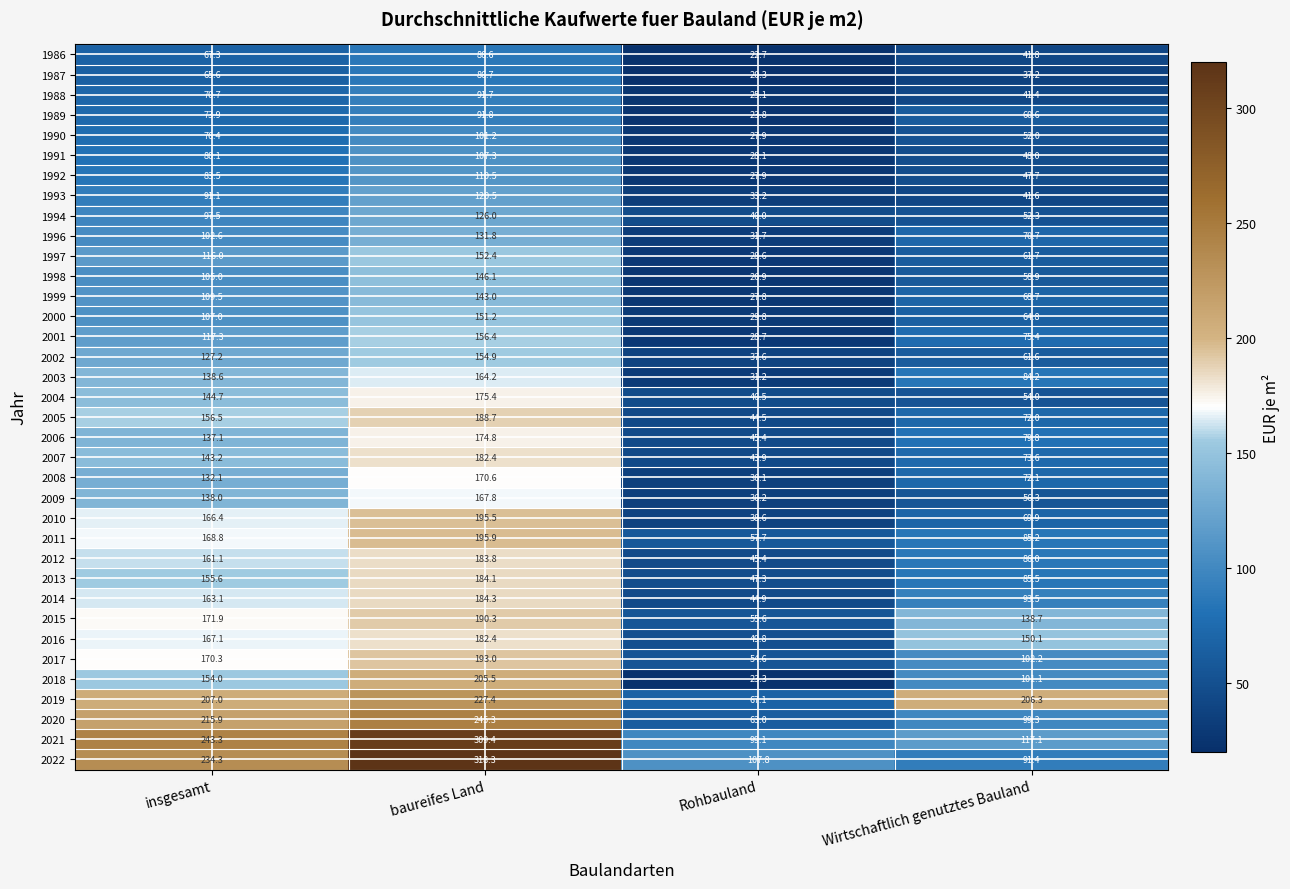

What is the sum of all 1988 values?

228.9